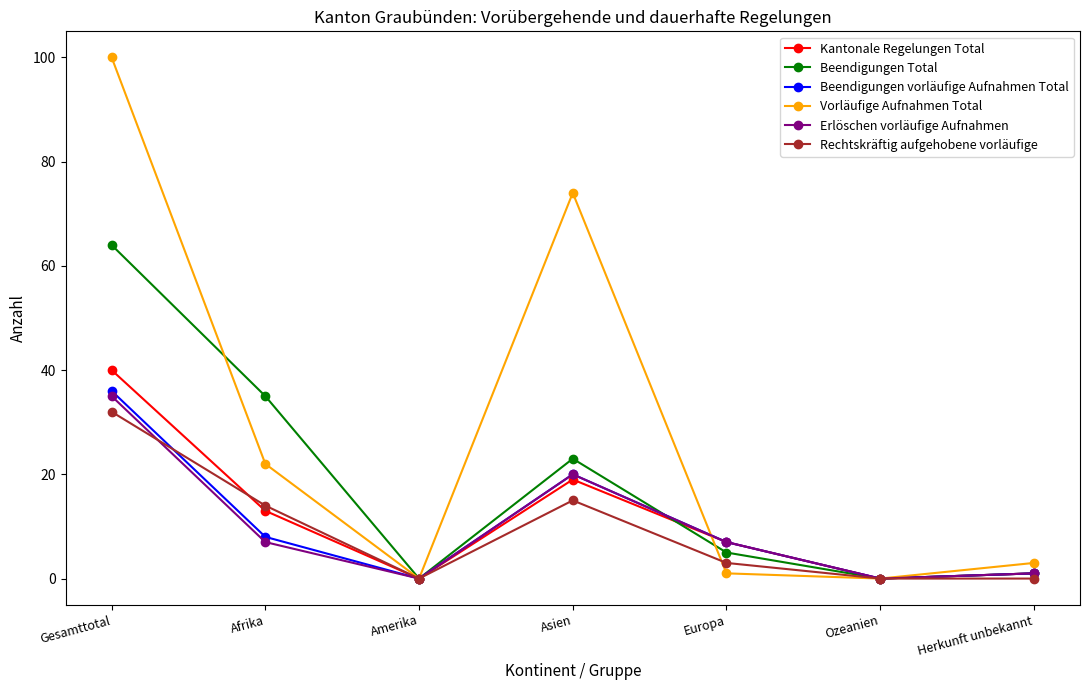

Is it true that Vorläufige Aufnahmen Total equals 100 at Gesamttotal?

True